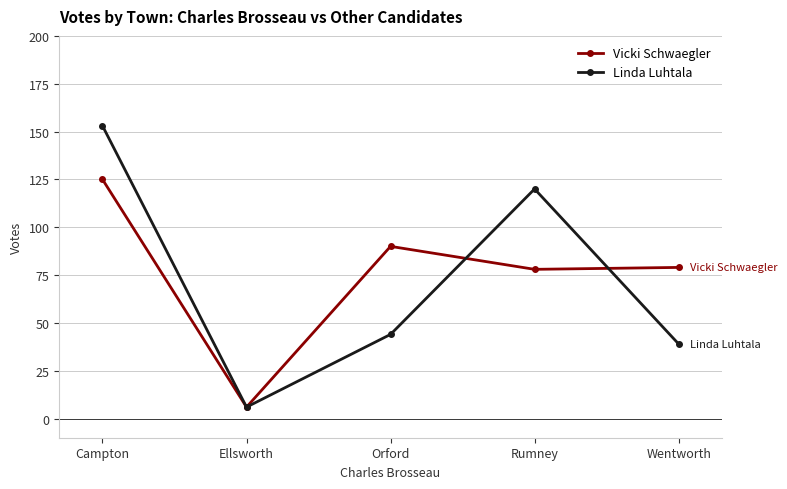

Is it true that Vicki Schwaegler equals 79 at Wentworth?

True